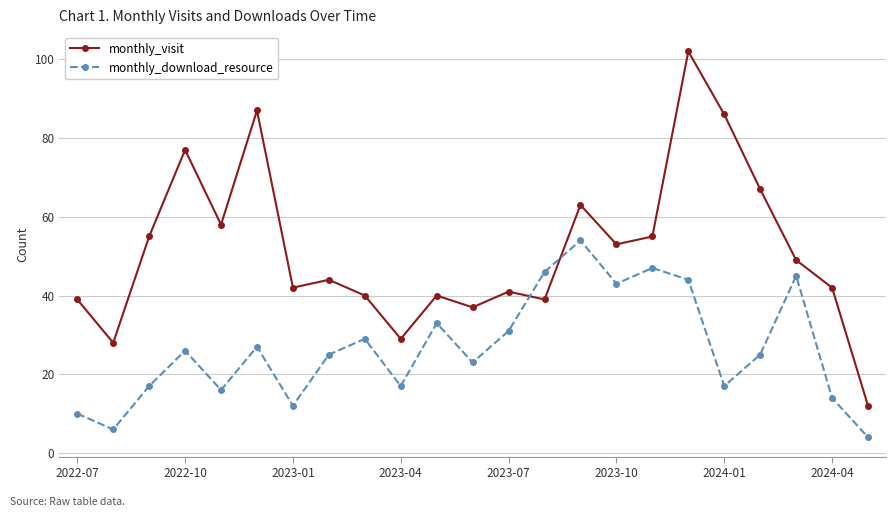

How many intersections are there between monthly_visit and monthly_download_resource?

2